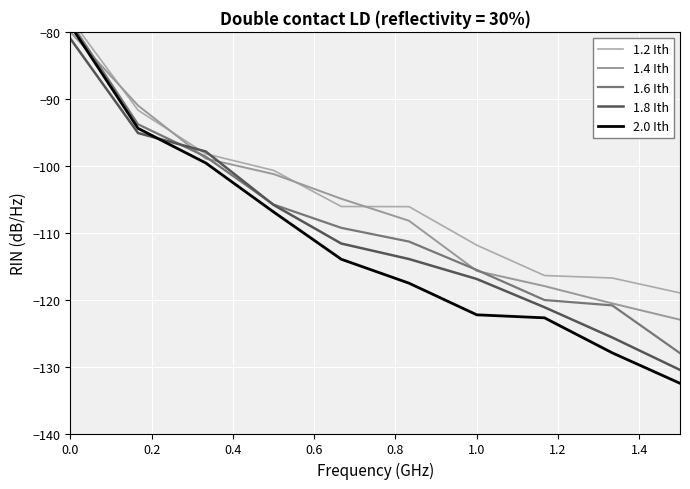

True or false: 1.2 Ith and 1.6 Ith intersect in this chart.

False